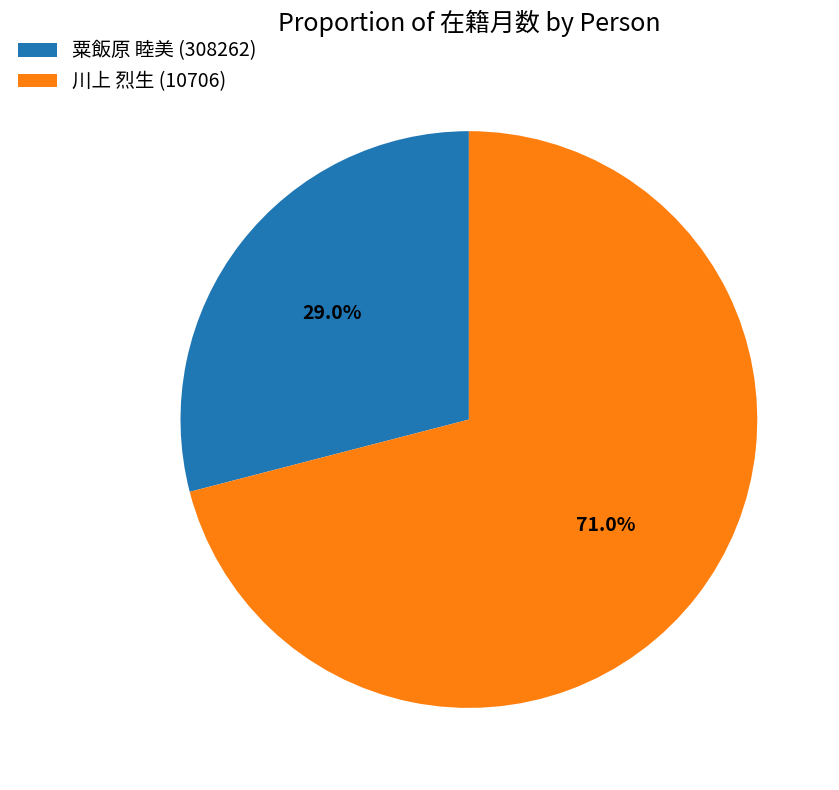

To the nearest percent, what is the average slice percentage?

50%